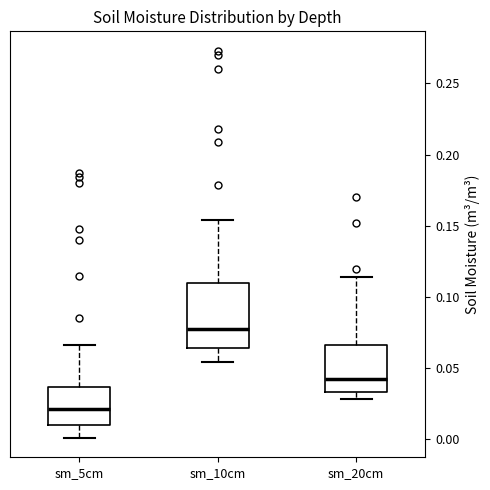

Where does the lower whisker of the box for sm_5cm end on the y-axis? The values are not printed on the chart, so give them approximately, as read against the axis.

0.000